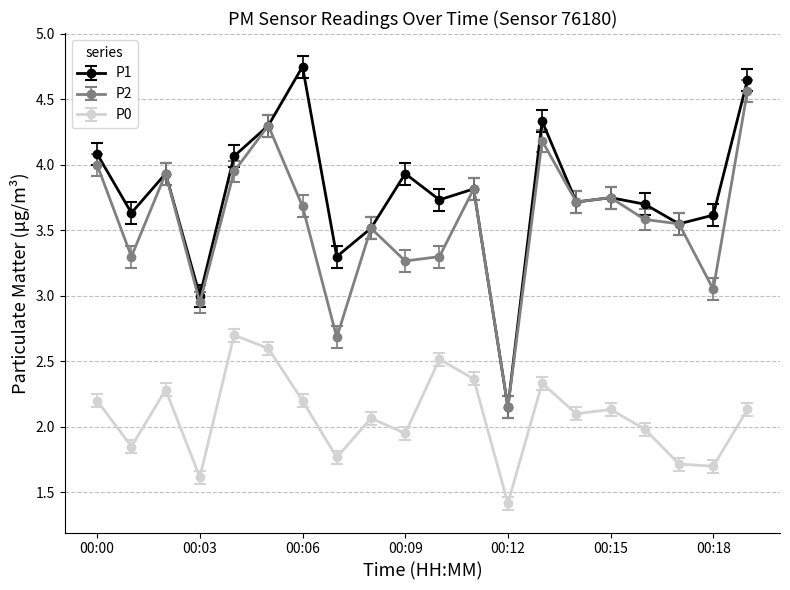

In P0, how many points are higher than both neighbors (excluding endpoints)?

6